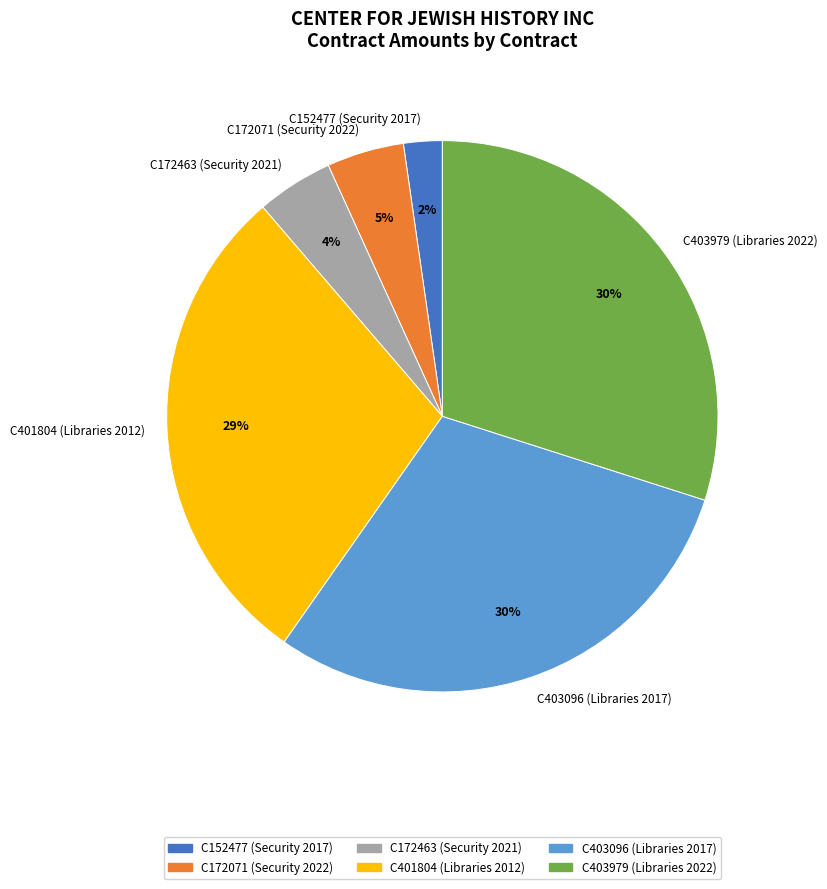

The C172071 (Security 2022) slice represents 5% of the pie. True or false?

True